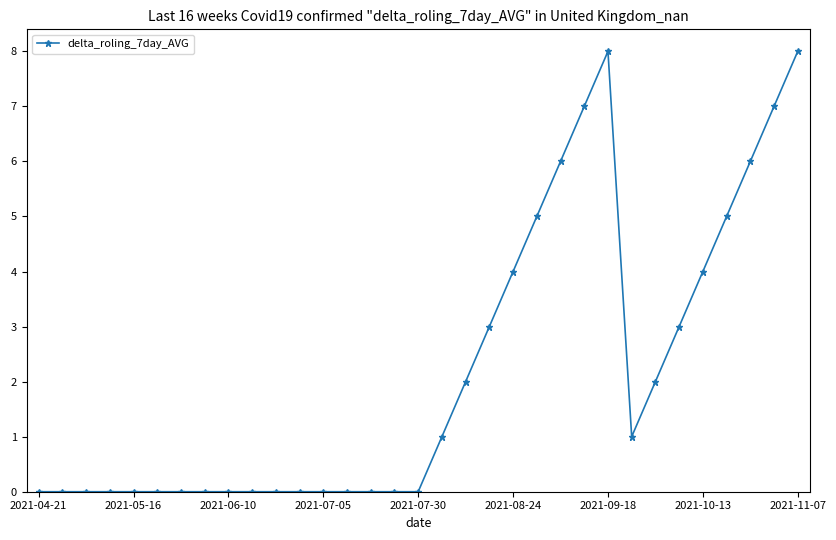

True or false: the data has more than 0 interior local peaks.

True